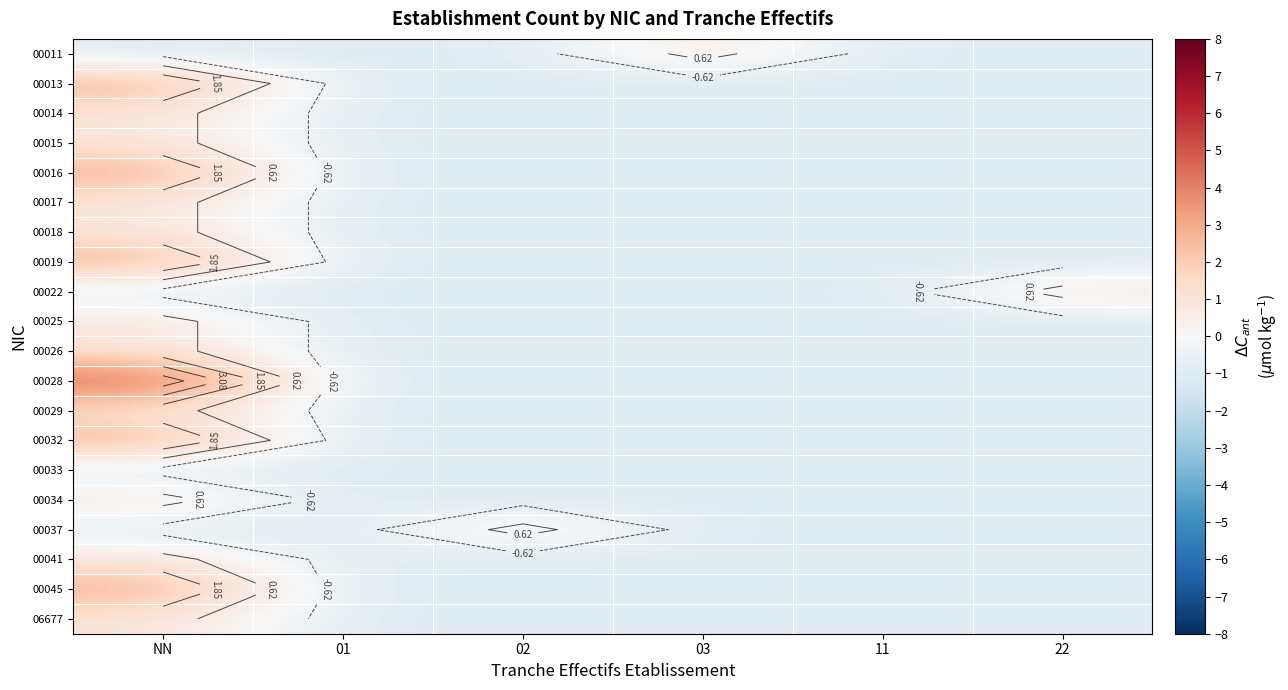

List the series in order of their peak value, highest first.

00028, 00013, 00016, 00019, 00032, 00045, 00011, 00014, 00015, 00017, 00018, 00022, 00025, 00026, 00029, 00034, 00037, 00041, 06677, 00033